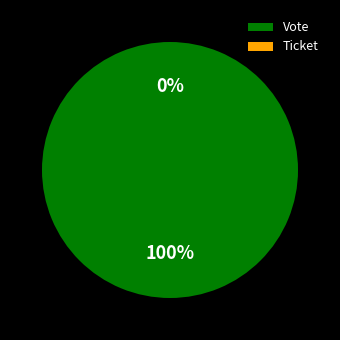

What is the smallest slice in the pie chart?

Ticket